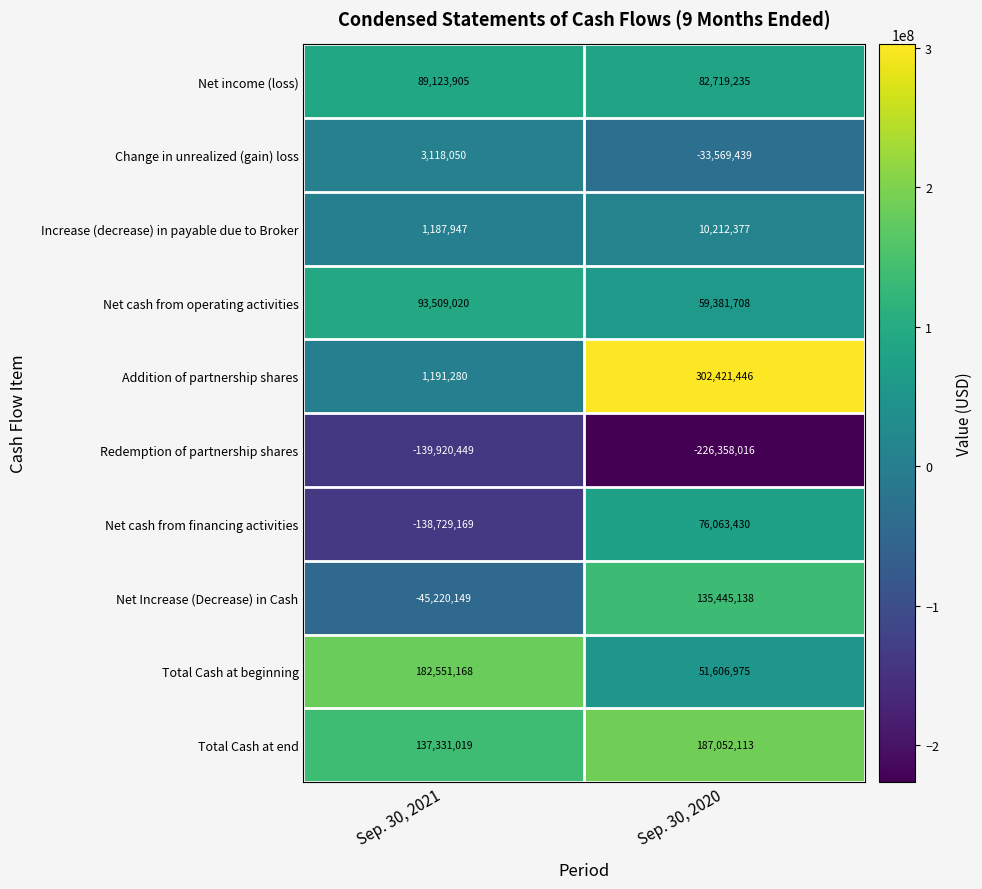

At which category is the sum across all series the highest?

Sep. 30, 2020